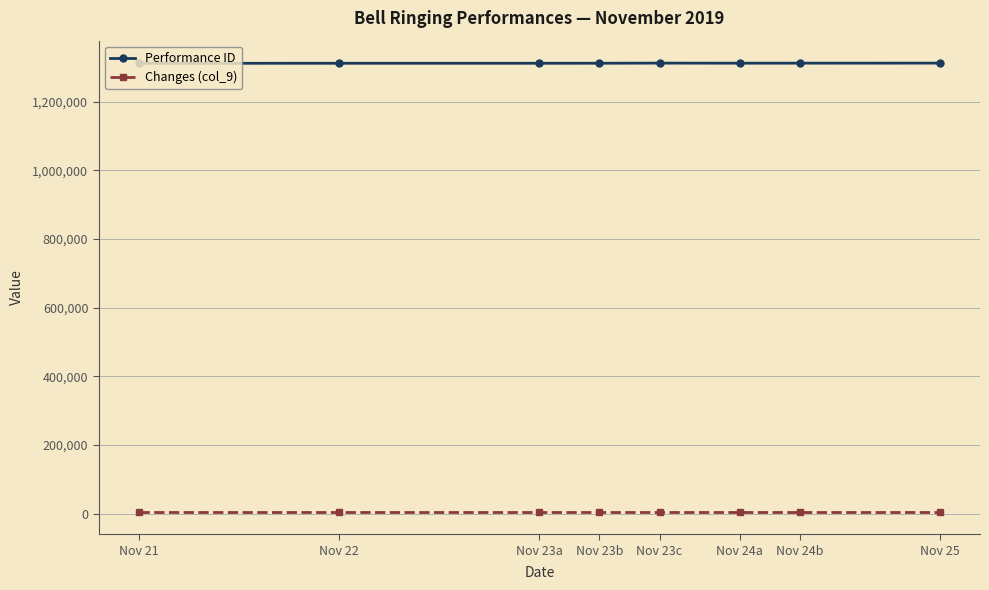

True or false: Changes (col_9) has more than 0 interior local peaks.

False